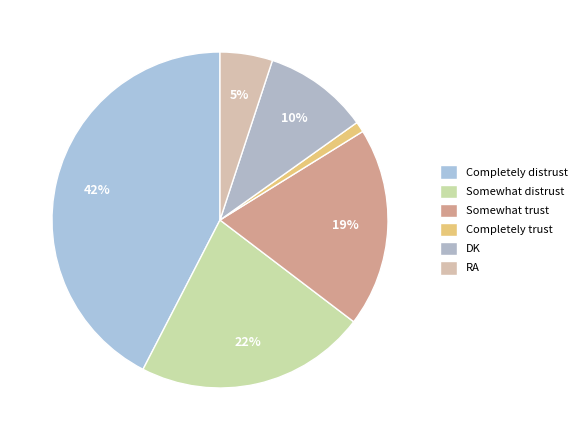

How many segments does this pie chart have?

6